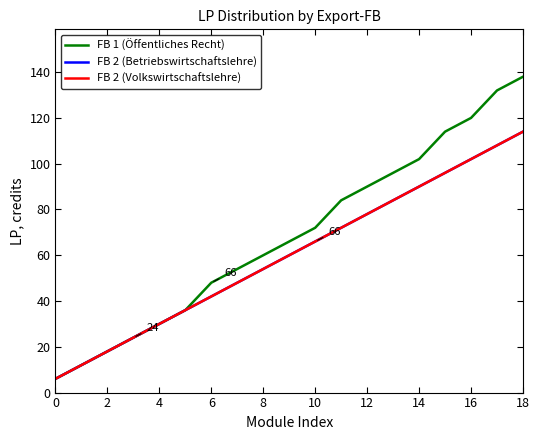

Where does the FB 2 (Betriebswirtschaftslehre) series first go above 60?

10